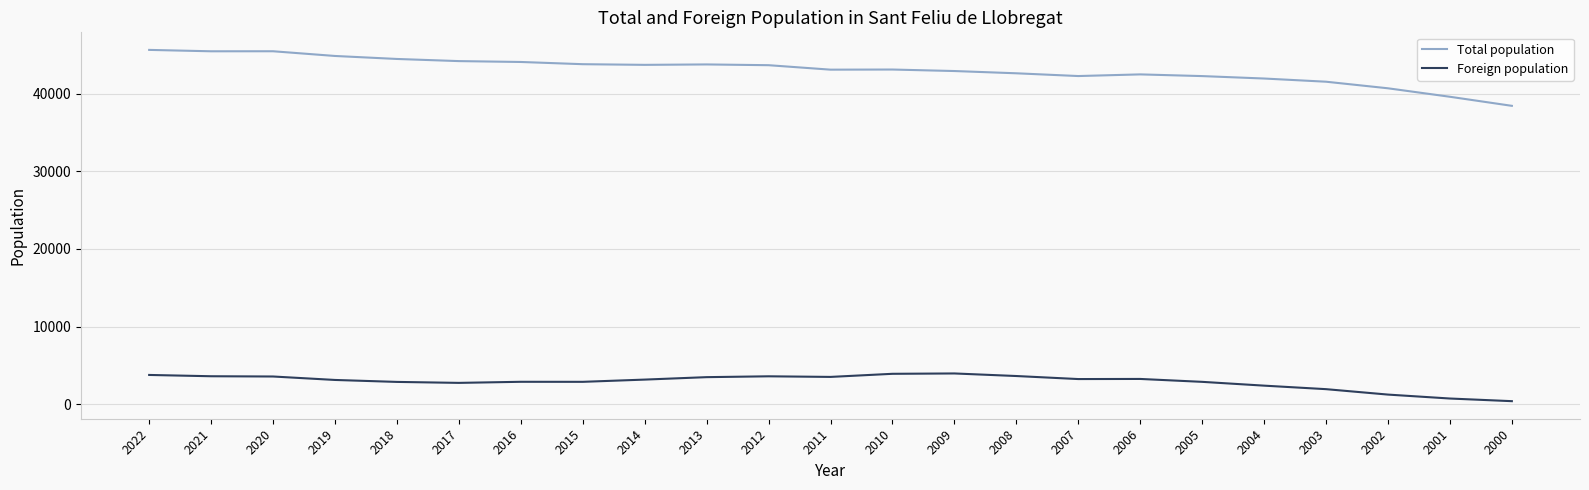

What is the average value of the Total population series?

43050